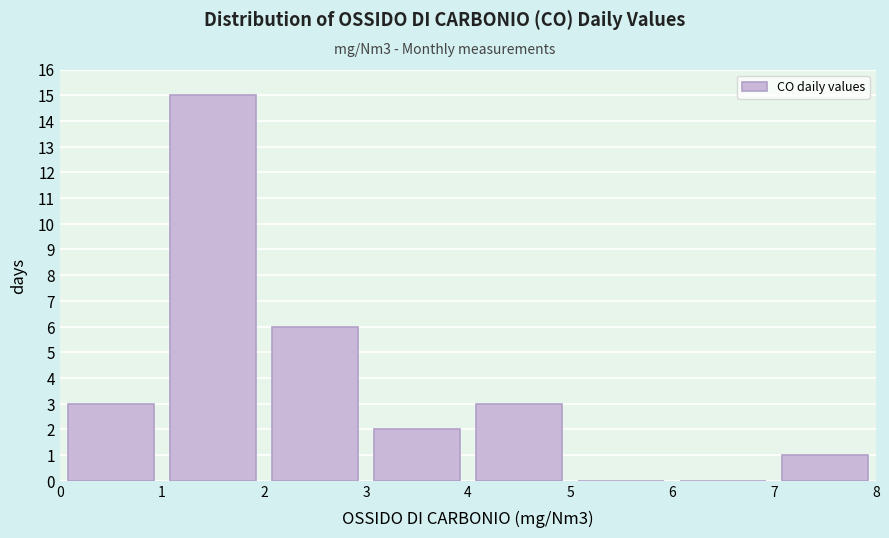

Reading left to right, list every bar in this chart as the range it spans on the x-axis followed by its height. The values are not printed on the chart, so give them approximately, as read against the axis.

0 to 1: 3
1 to 2: 15
2 to 3: 6
3 to 4: 2
4 to 5: 3
5 to 6: 0
6 to 7: 0
7 to 8: 1